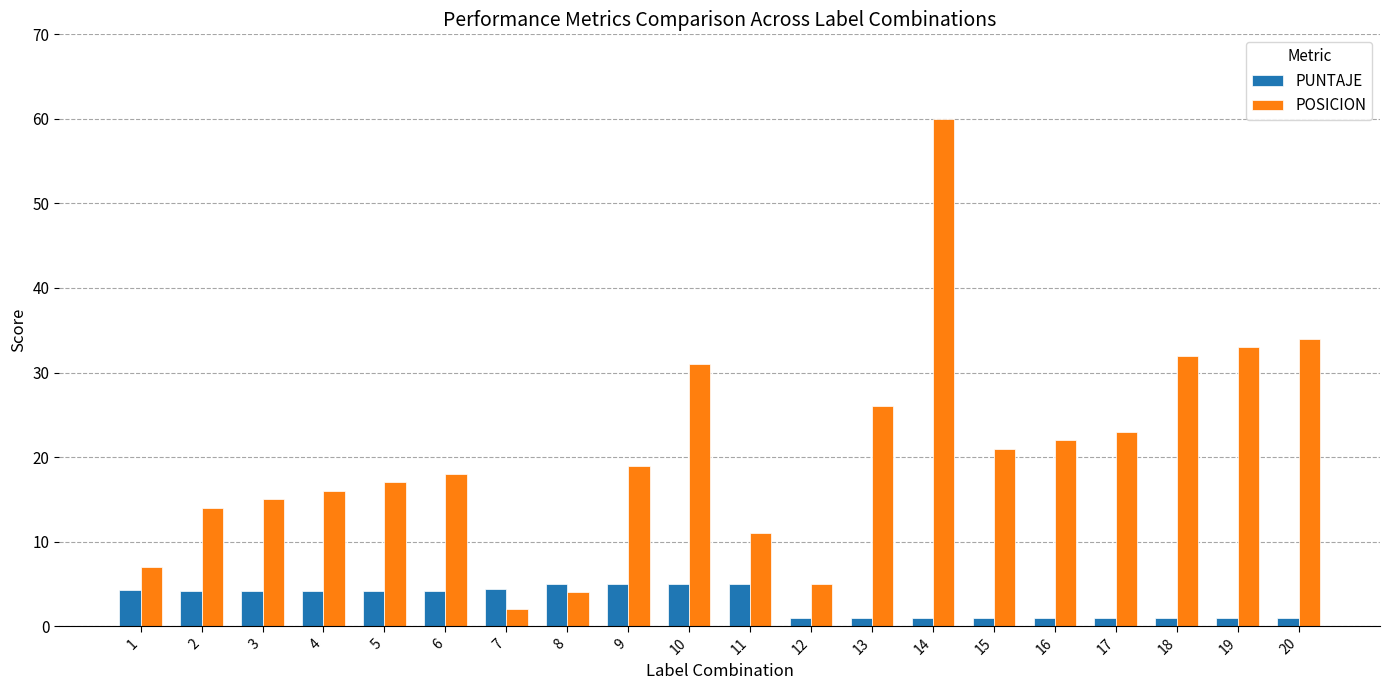

What is the maximum value shown in the chart?

60.0